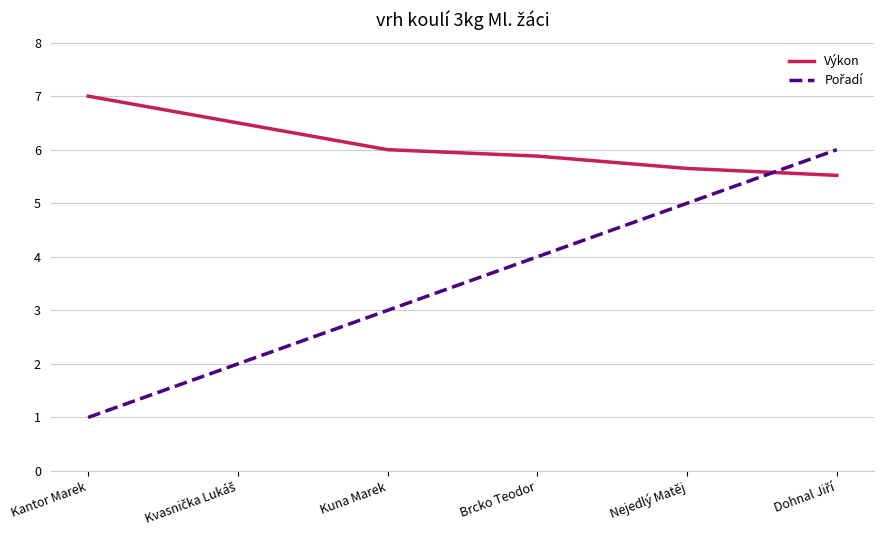

Which series has the largest total across all categories?

Výkon